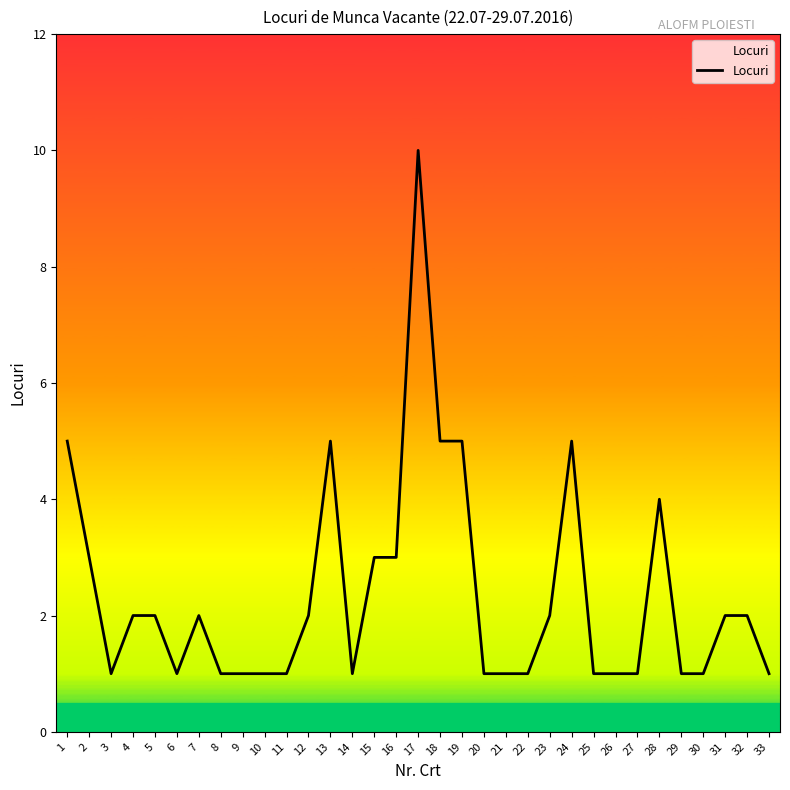

True or false: the data has more than 0 interior local peaks.

True